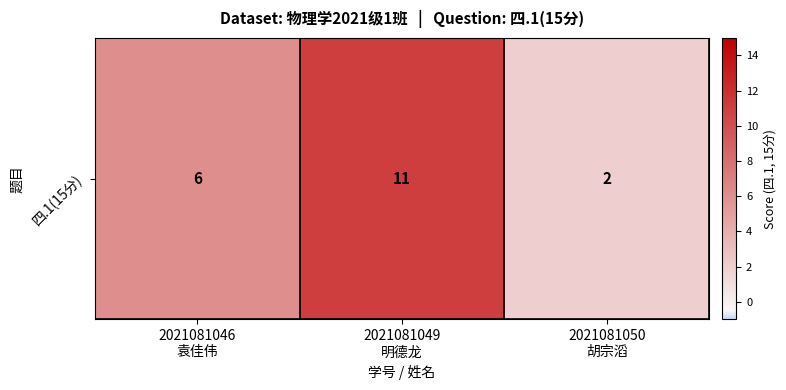

Approximately how many times larger is the value at 2021081046
袁佳伟 compared to 2021081050
胡宗滔?

3.0